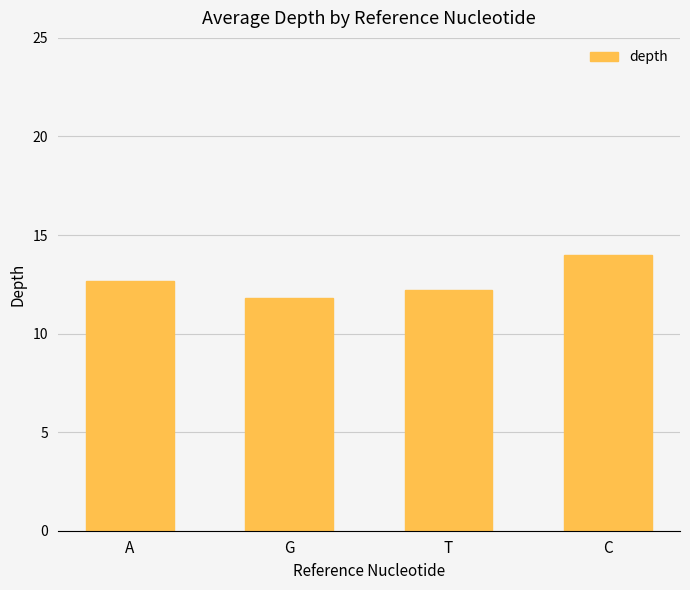

What is the average value?

12.7